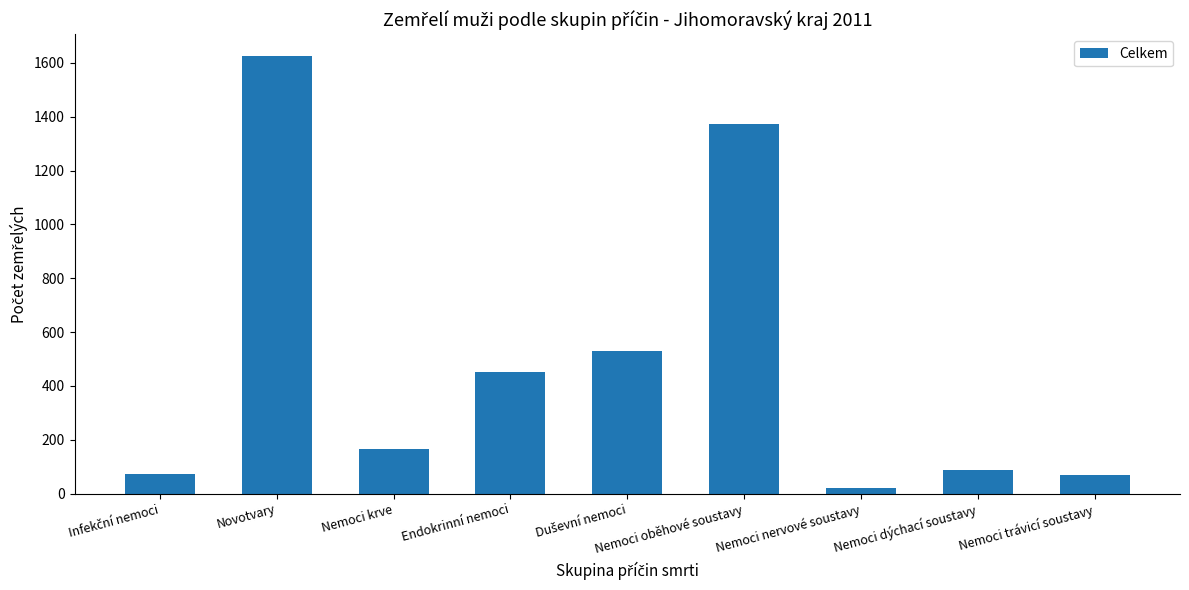

At which category does the chart reach its peak across all series?

Novotvary